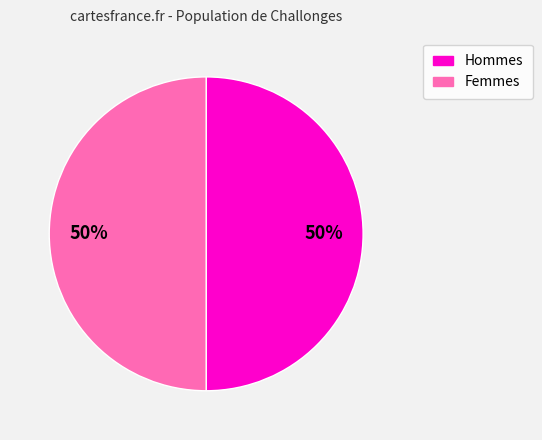

To the nearest percent, what is the average slice percentage?

50%